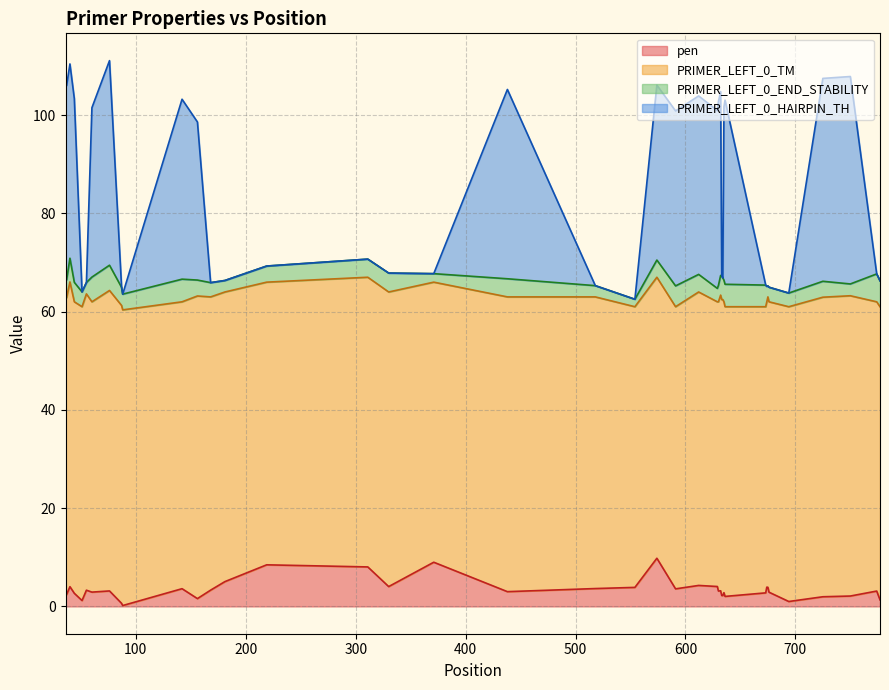

How many interior local valleys does the PRIMER_LEFT_0_HAIRPIN_TH series have?

11